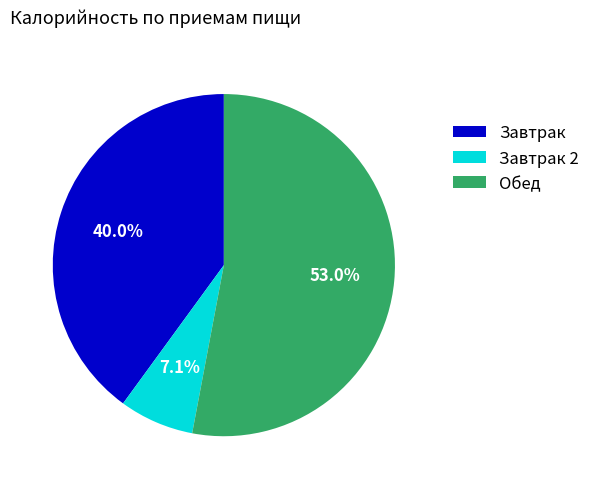

Is there any slice that represents more than half of the pie?

Yes